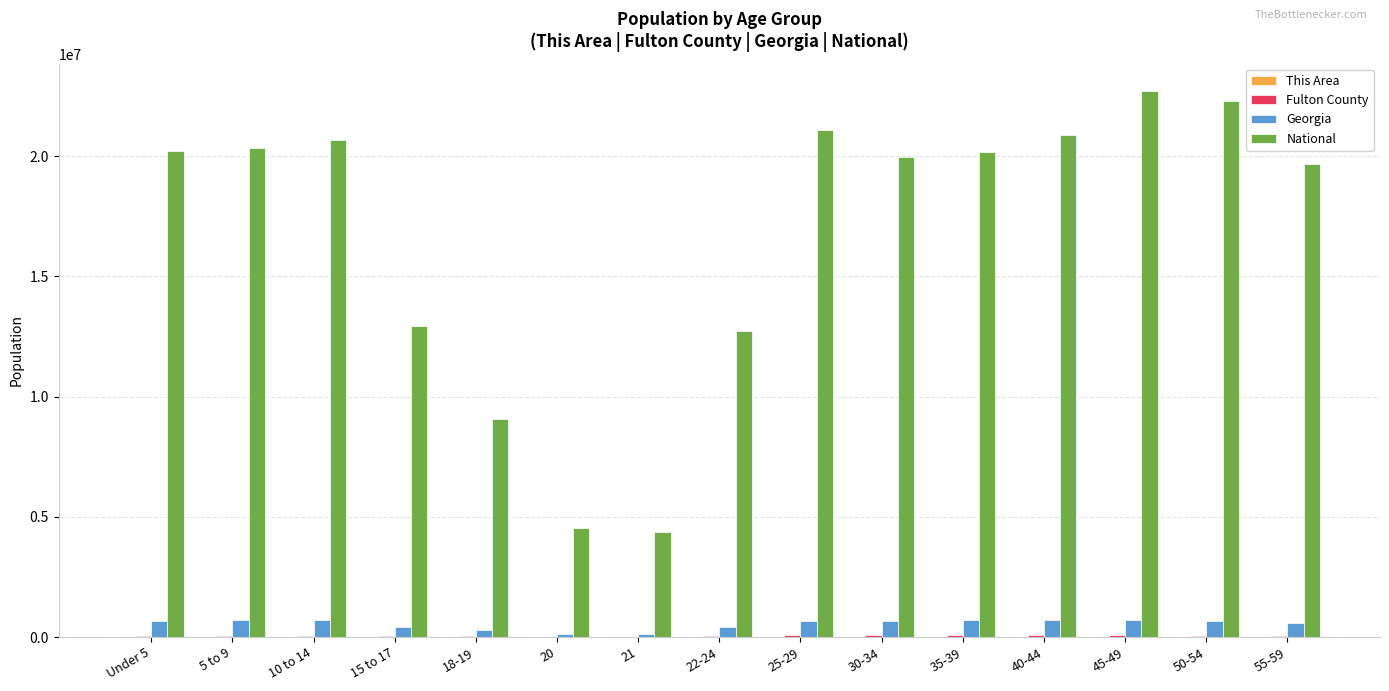

How many data points does each series have?

15